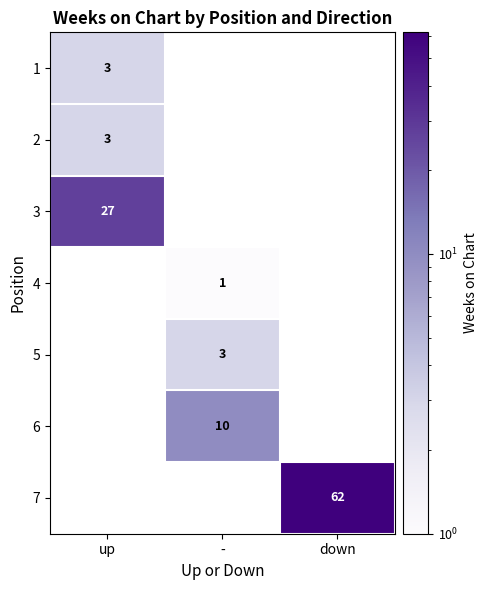

Count the number of categories in the chart.

3